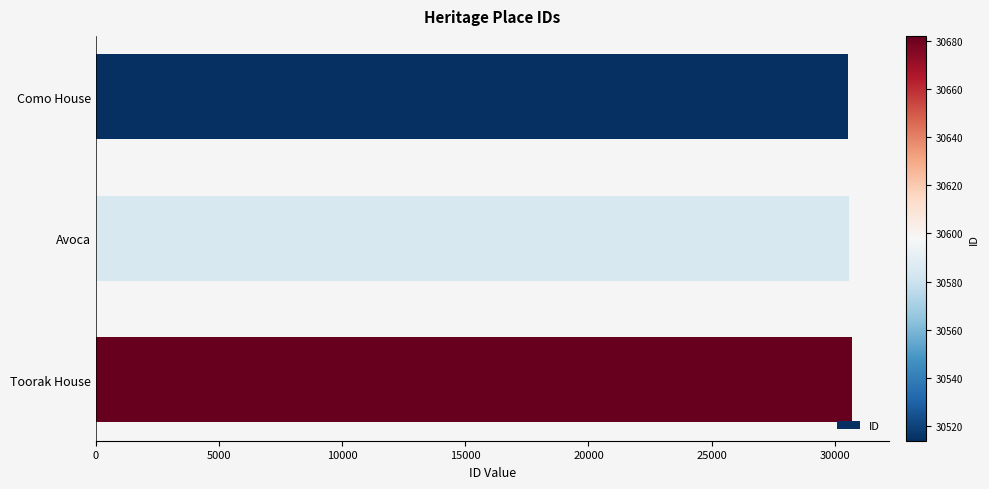

What is the sum of the values at Toorak House and Avoca?

61266